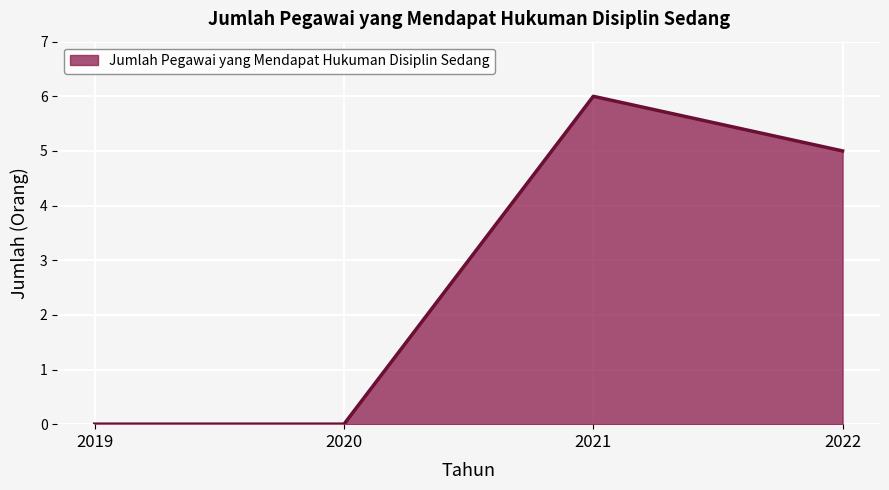

Which has a higher value, 2021 or 2019?

2021